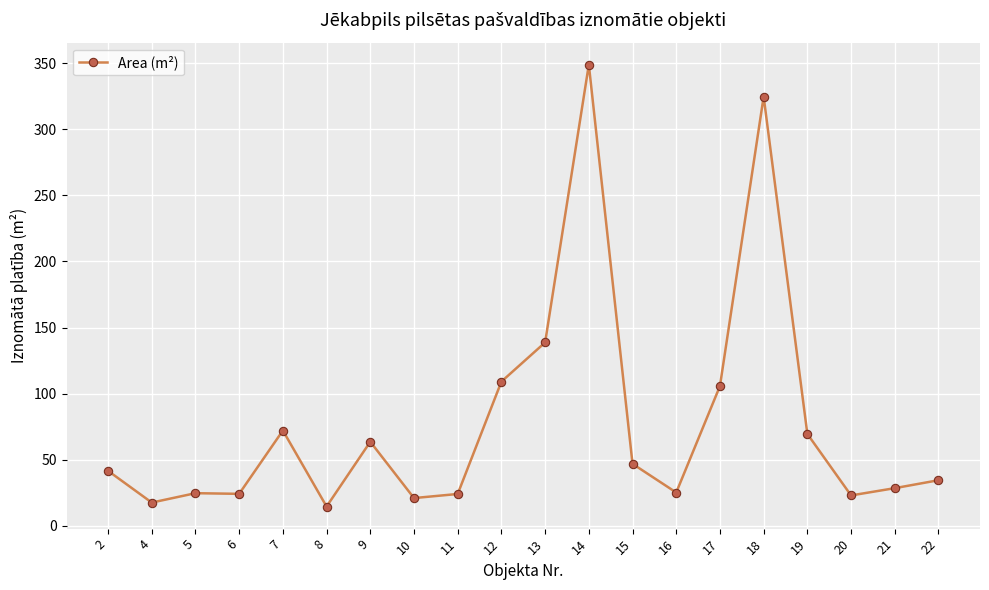

How many data points are less than 41?

10